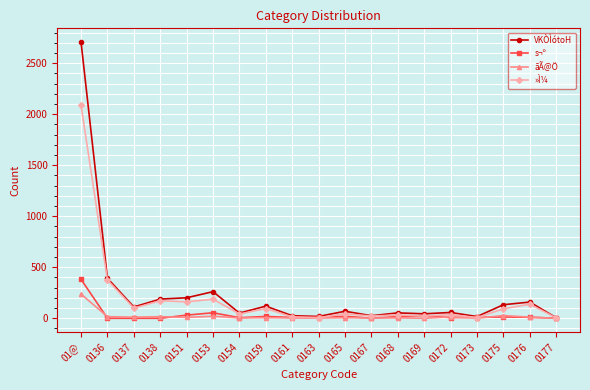

What is the greatest value displayed?

2706